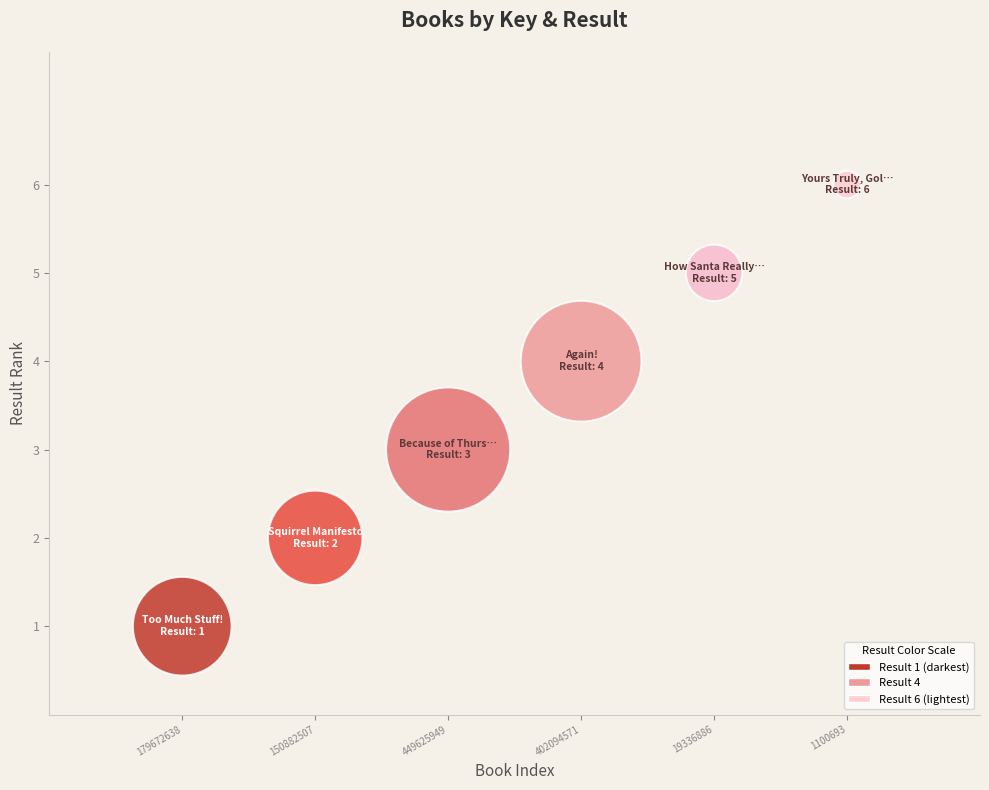

What is the range of X values (max minus min)?

5